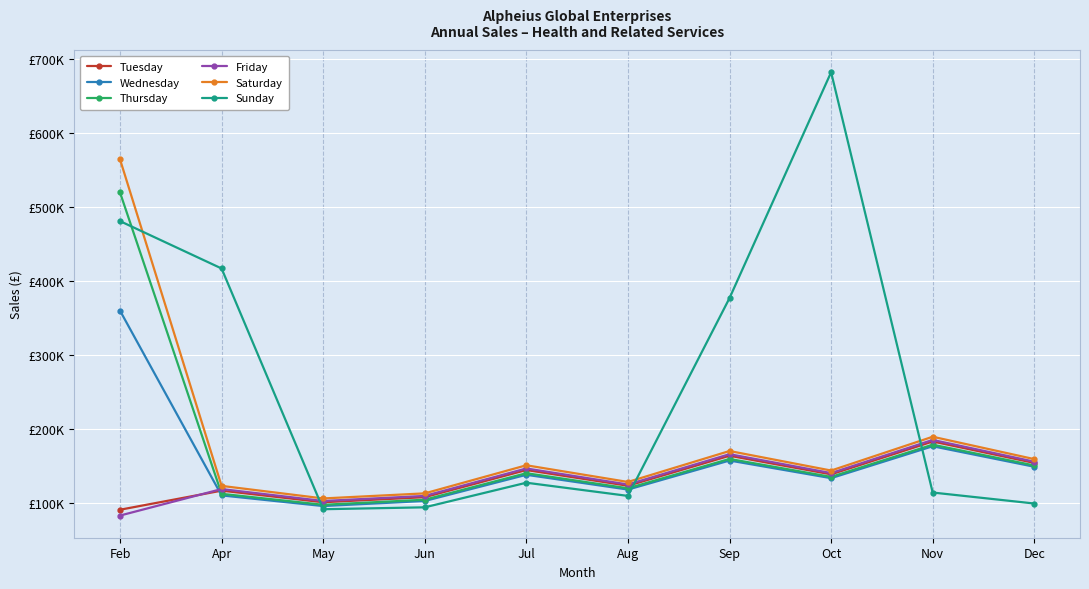

Which category has the lowest value across all series?

Feb